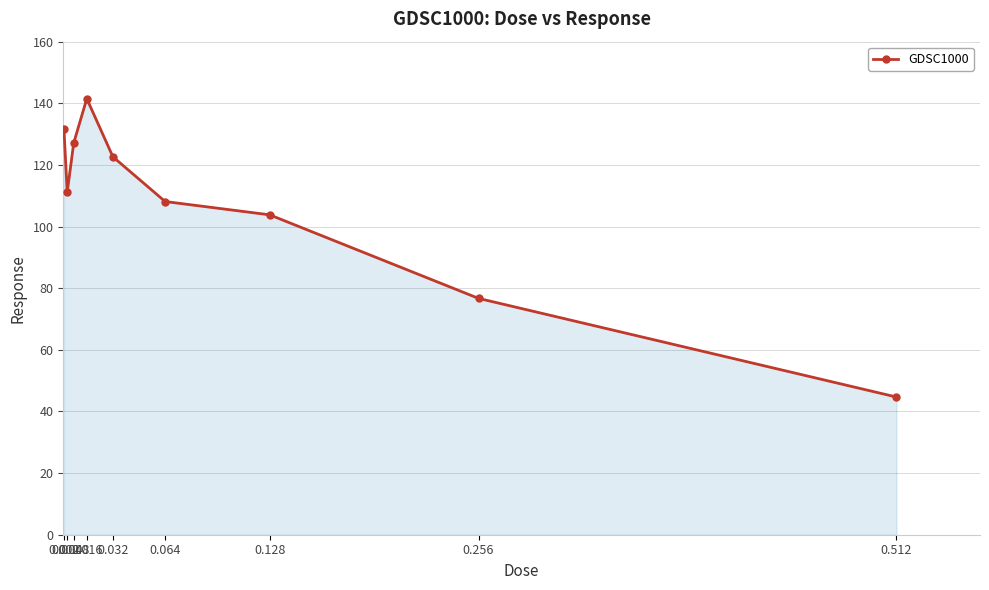

Reading left to right, extract all data points from this chart.

0.002=131.7	0.004=111.1	0.008=127.1	0.016=141.5	0.032=122.6	0.064=108.1	0.128=103.8	0.256=76.7	0.512=44.7